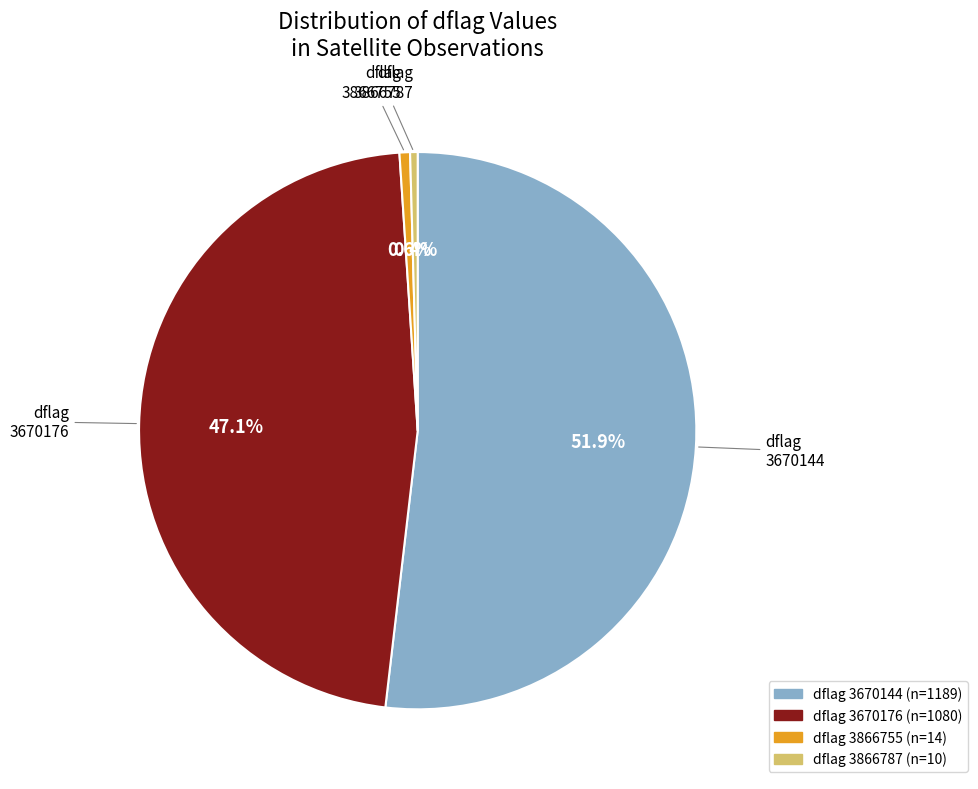

Between 3670176 and 3670144, which is larger?

3670144